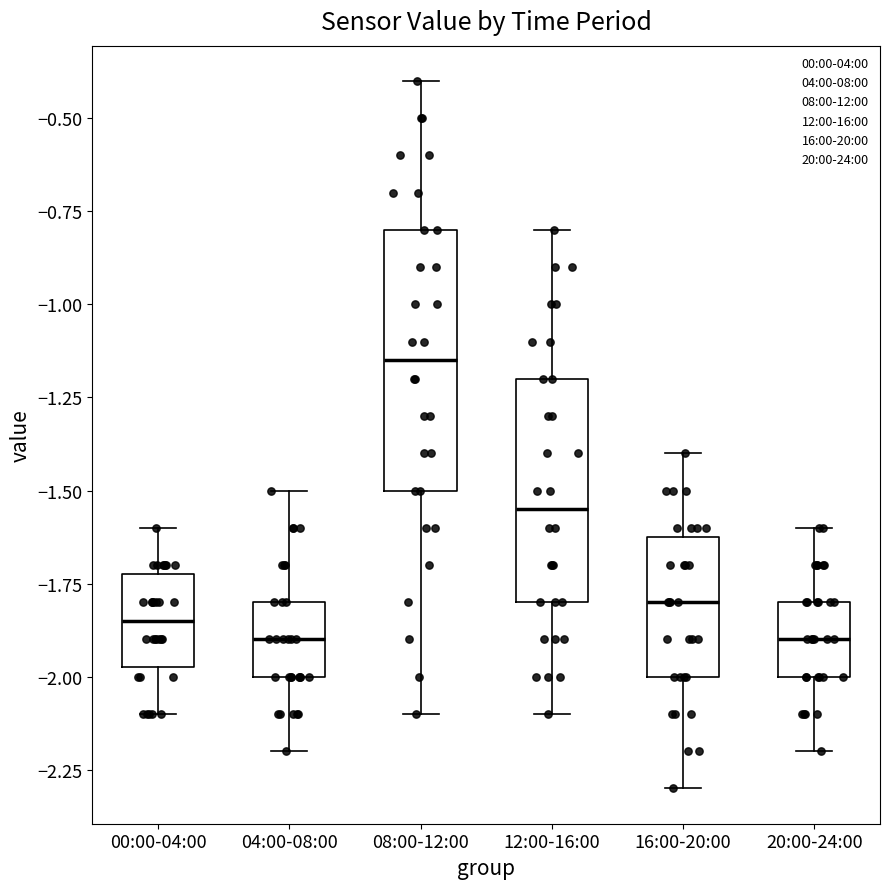

Which box has the highest median line?

08:00-12:00